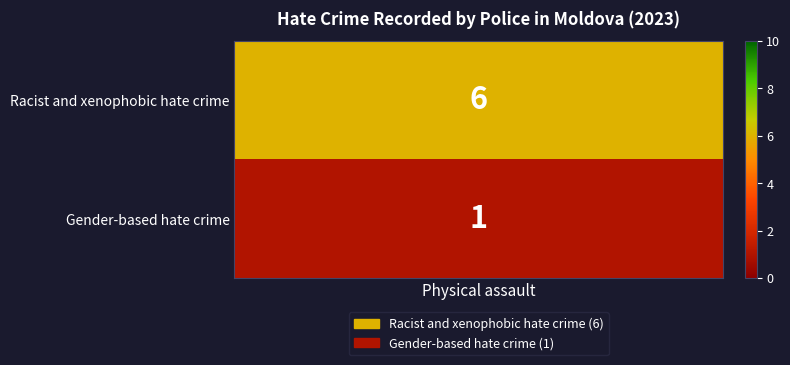

What is the difference between the maximum and minimum values?

5